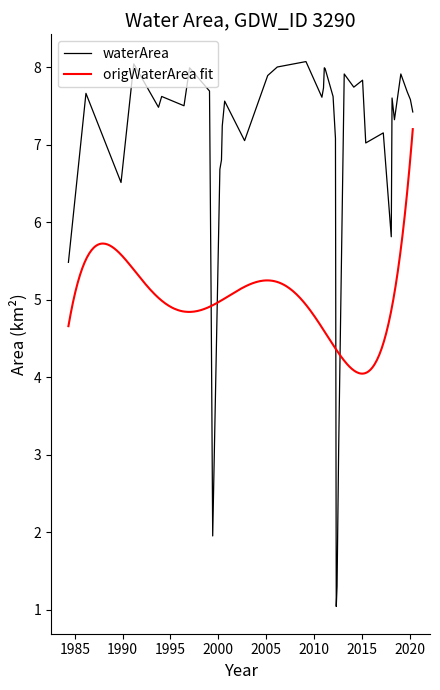

At which label does the data first exceed 7?

1986_03